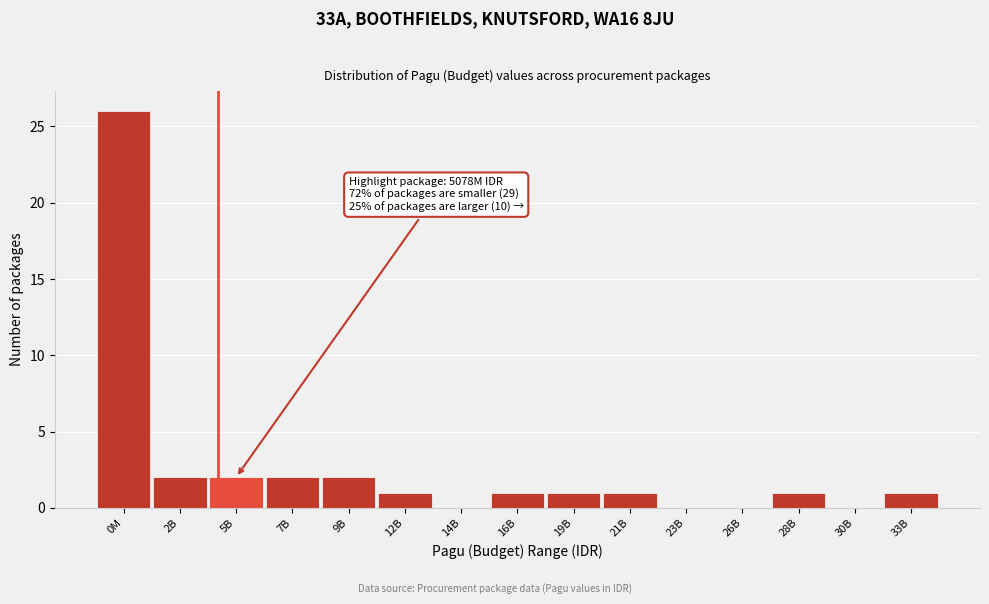

Reading left to right, extract all data points from this chart.

0M=26	2B=2	5B=2	7B=2	9B=2	12B=1	14B=0	16B=1	19B=1	21B=1	23B=0	26B=0	28B=1	30B=0	33B=1